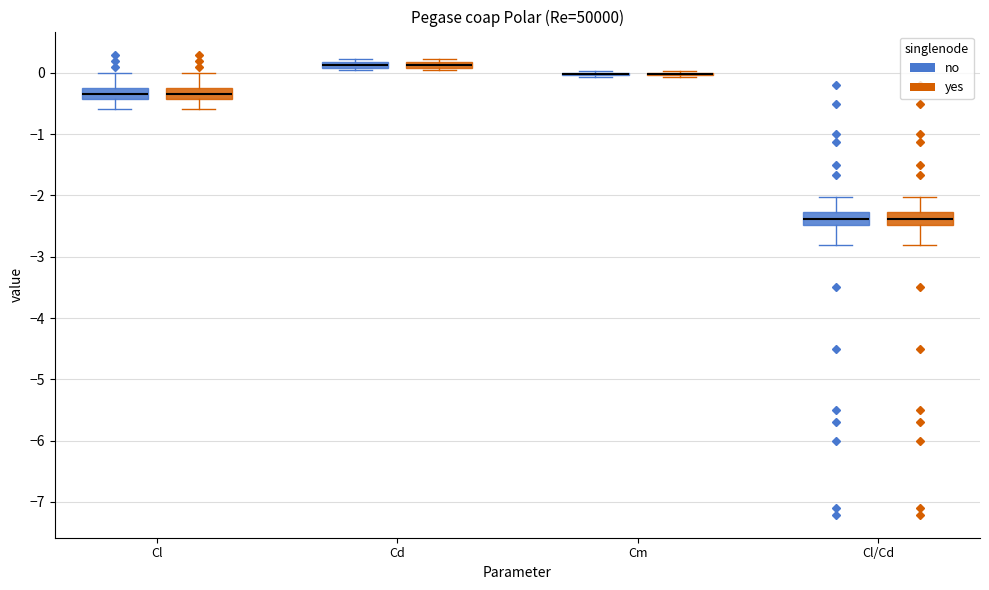

Where is the lower edge of the box for Cl (yes) on the y-axis? The values are not printed on the chart, so give them approximately, as read against the axis.

-0.4